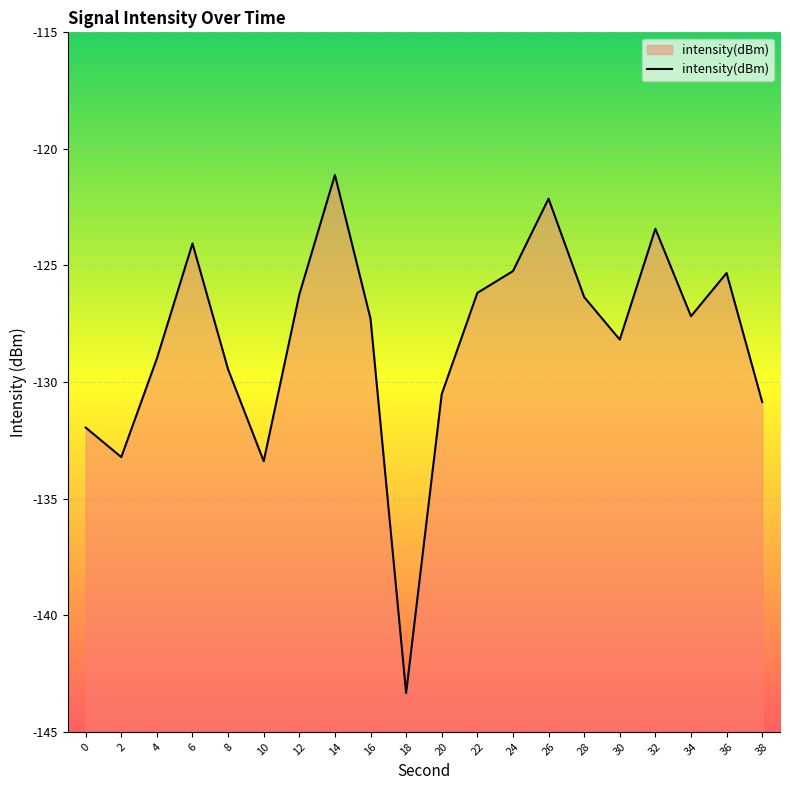

True or false: the data shows -126.2 at 22.

True